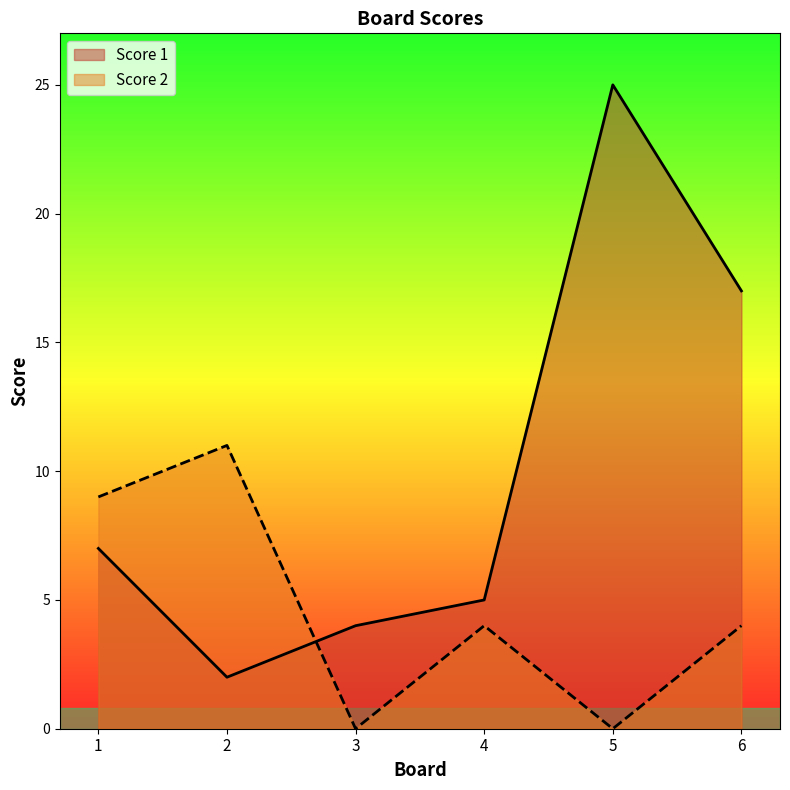

What is the value of the Score 1 point at the 6th from the left?

17